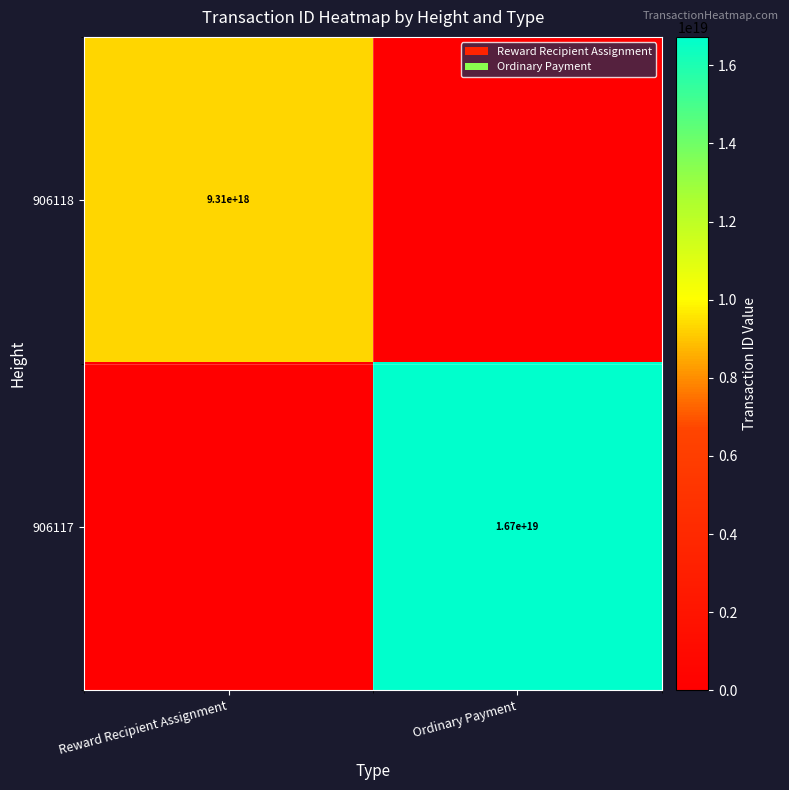

Is the value of 906118 at Reward Recipient Assignment greater than the value of 906117 at Ordinary Payment?

No